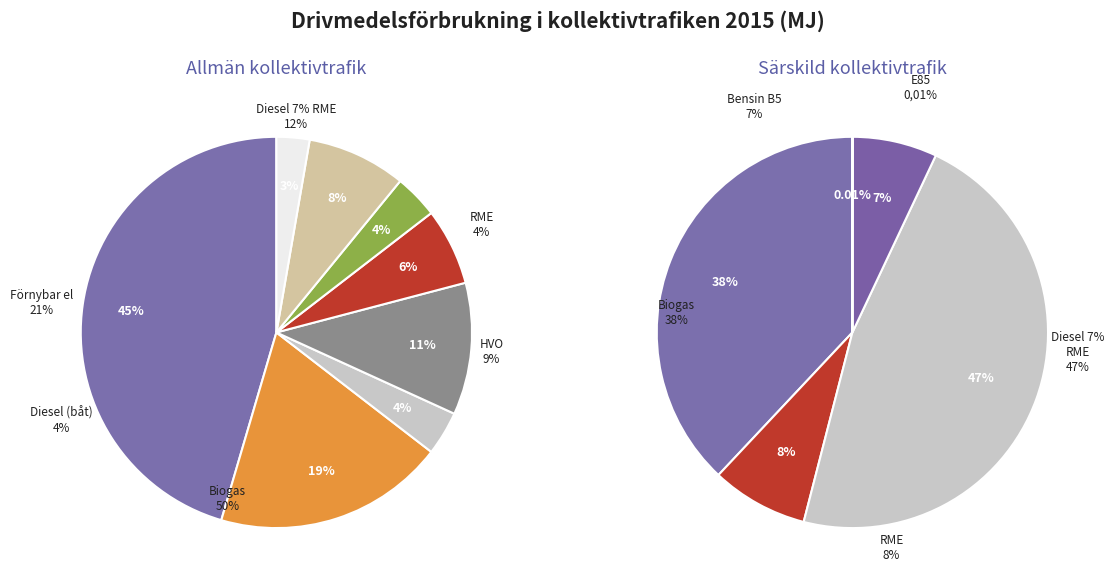

How many segments does this pie chart have?

8